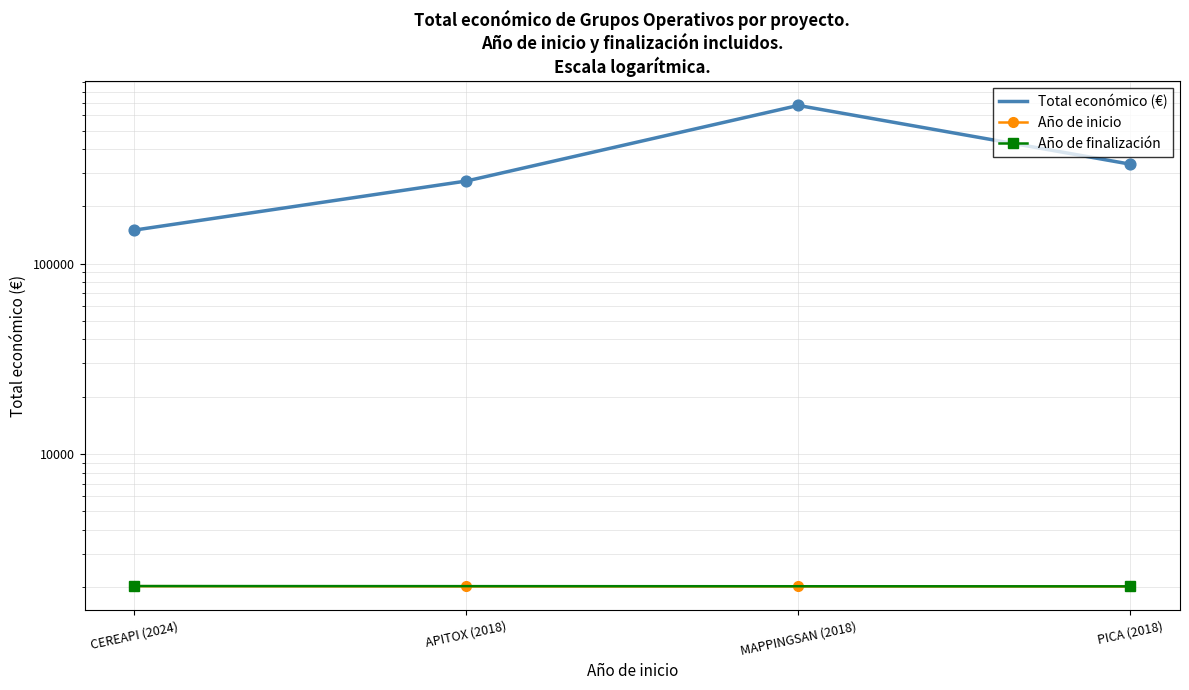

What is the ratio of the value at PICA (2018) to the value at MAPPINGSAN (2018)?

0.5